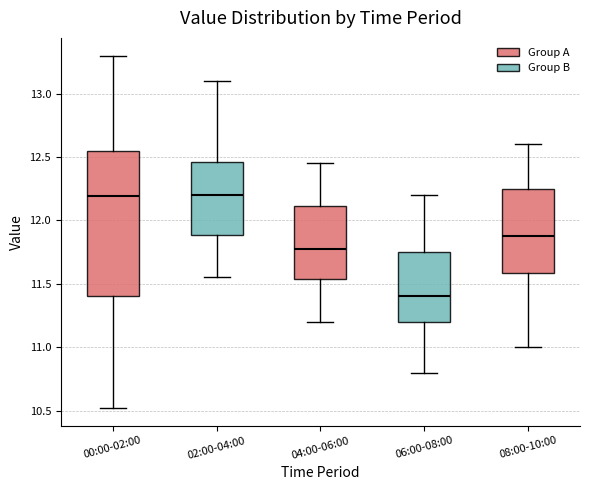

Which box's median line is the lowest?

06:00-08:00